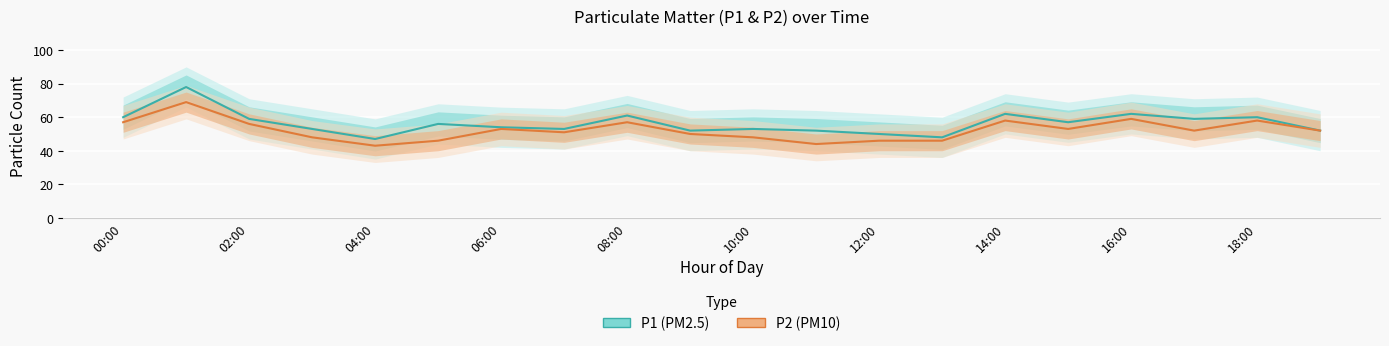

What position from the left is 14:00?

15